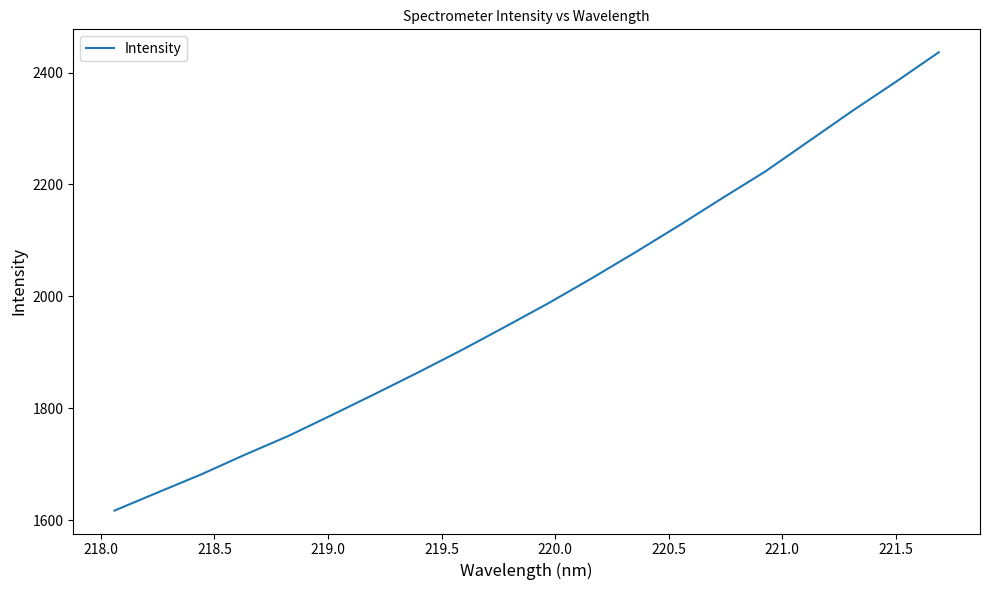

What is the difference between the maximum and minimum values?

819.4